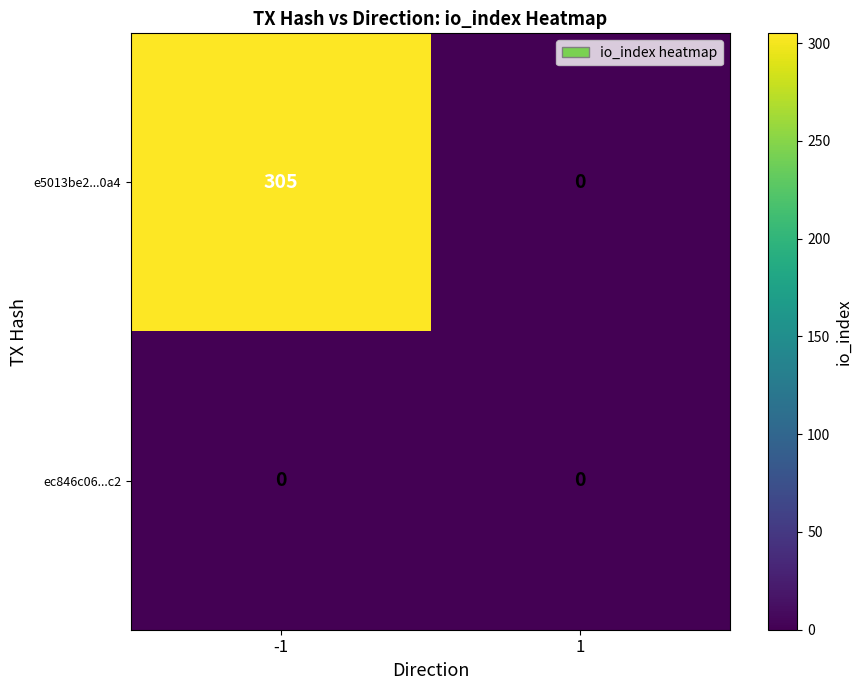

Is the value of ec846c06...c2 at -1 greater than the value of e5013be2...0a4 at -1?

No